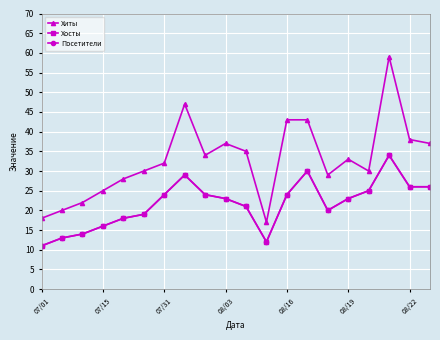

Is this an area chart (filled region under the line)?

No